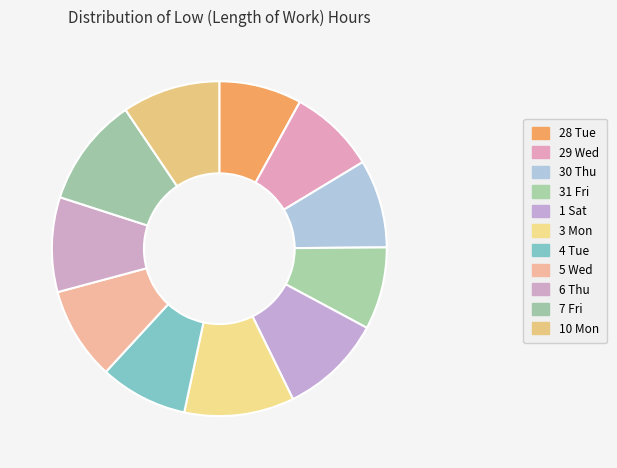

How many slices are in this pie chart?

11